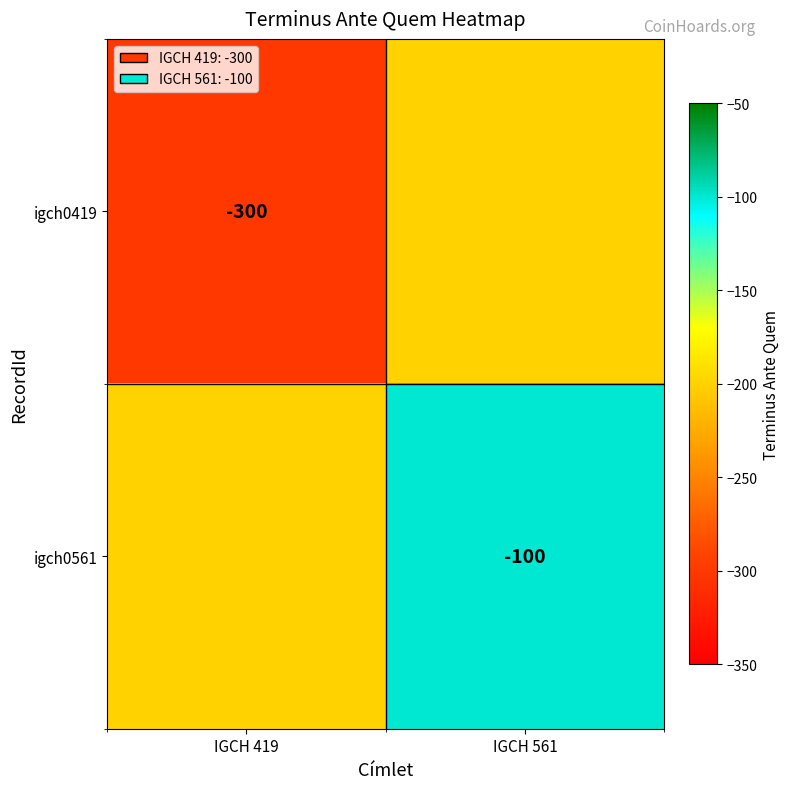

Is the value of igch0419 at IGCH 419 greater than the value of igch0561 at IGCH 561?

No